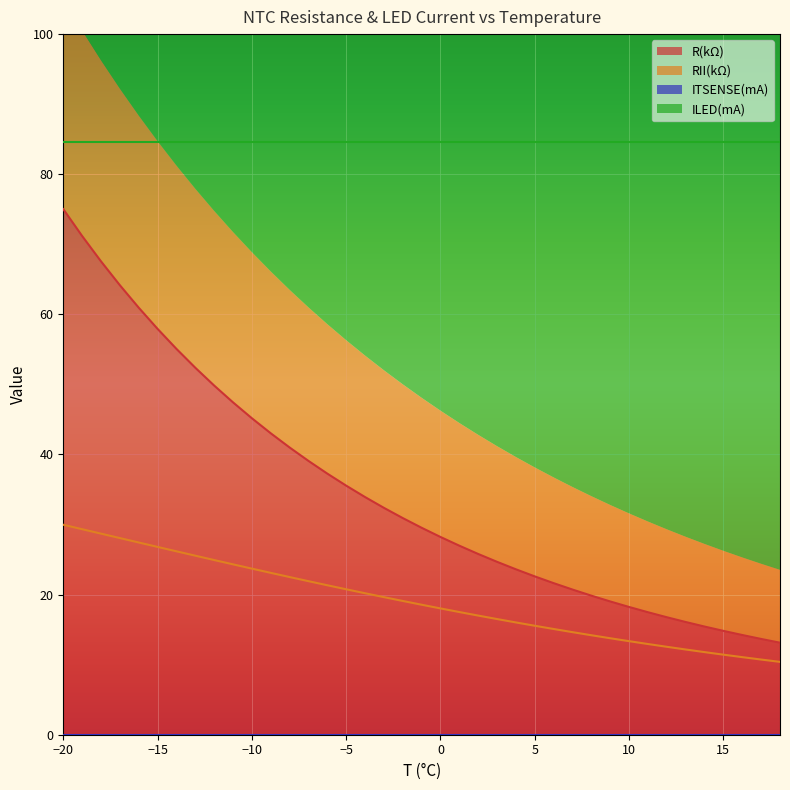

True or false: RII(kΩ) and R(kΩ) cross at least once.

False